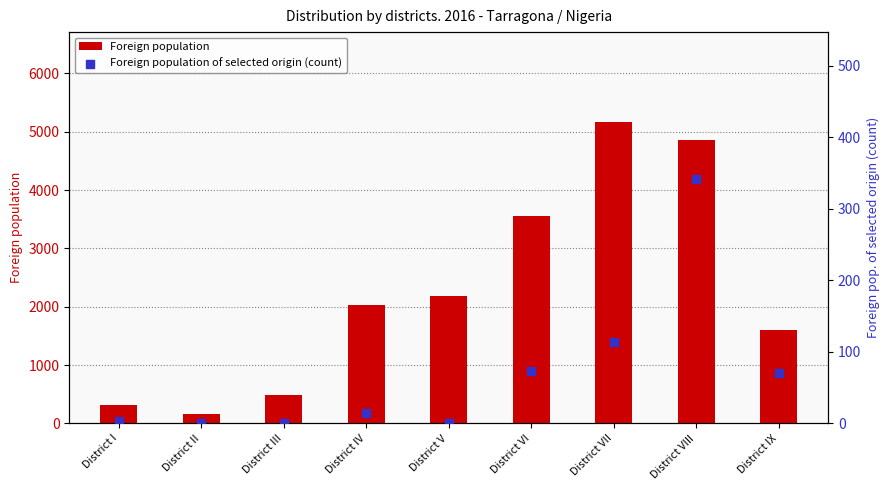

At which category is the sum across all series the highest?

District VII